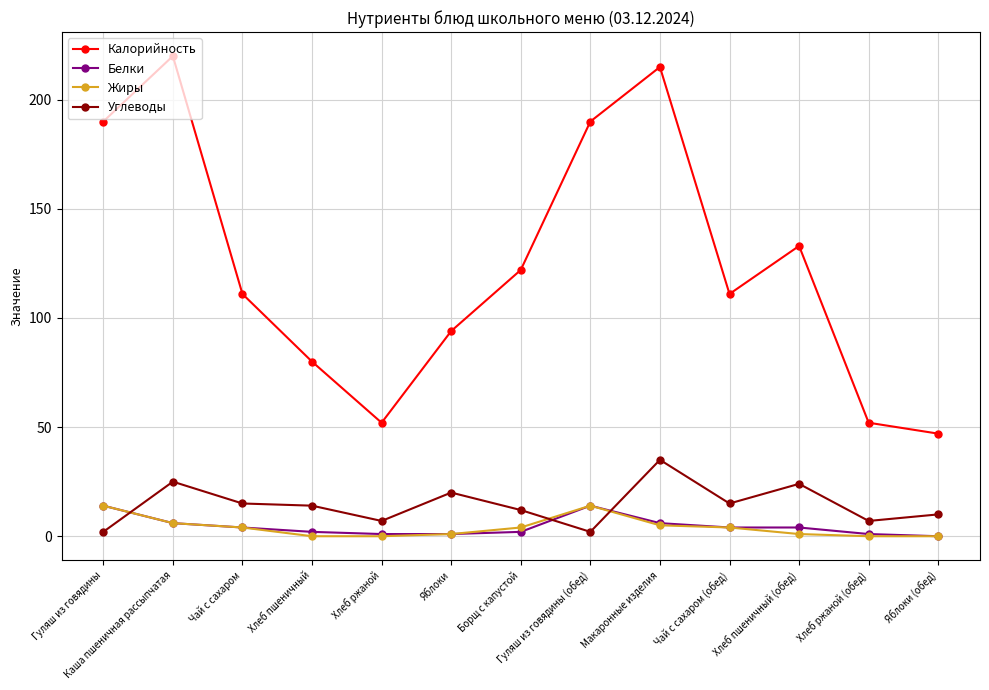

The Углеводы series shows 15 at Чай с сахаром (обед). True or false?

True